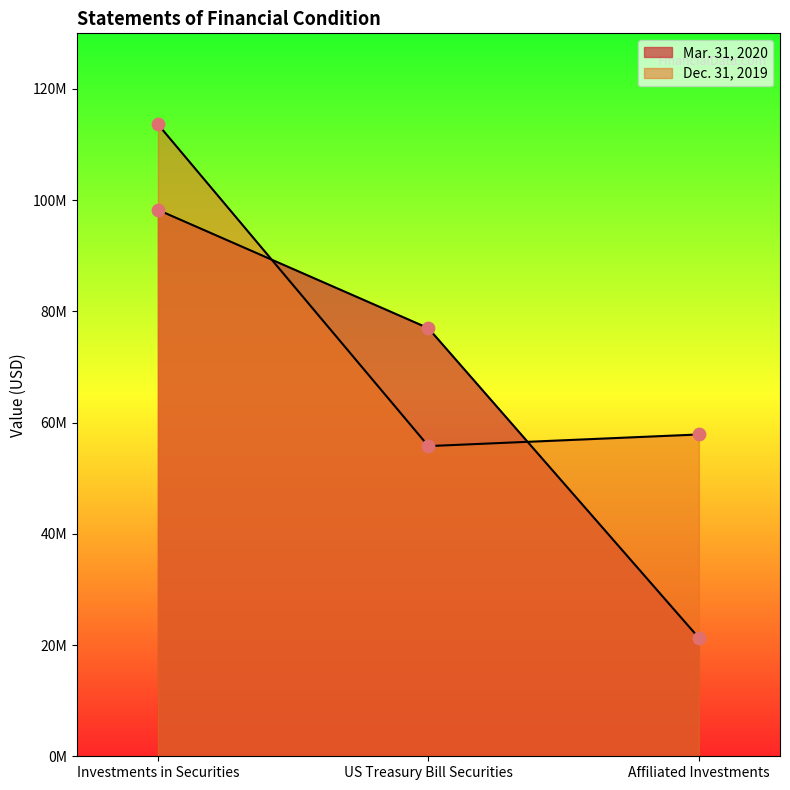

Which series reaches the maximum Y coordinate?

Dec. 31, 2019